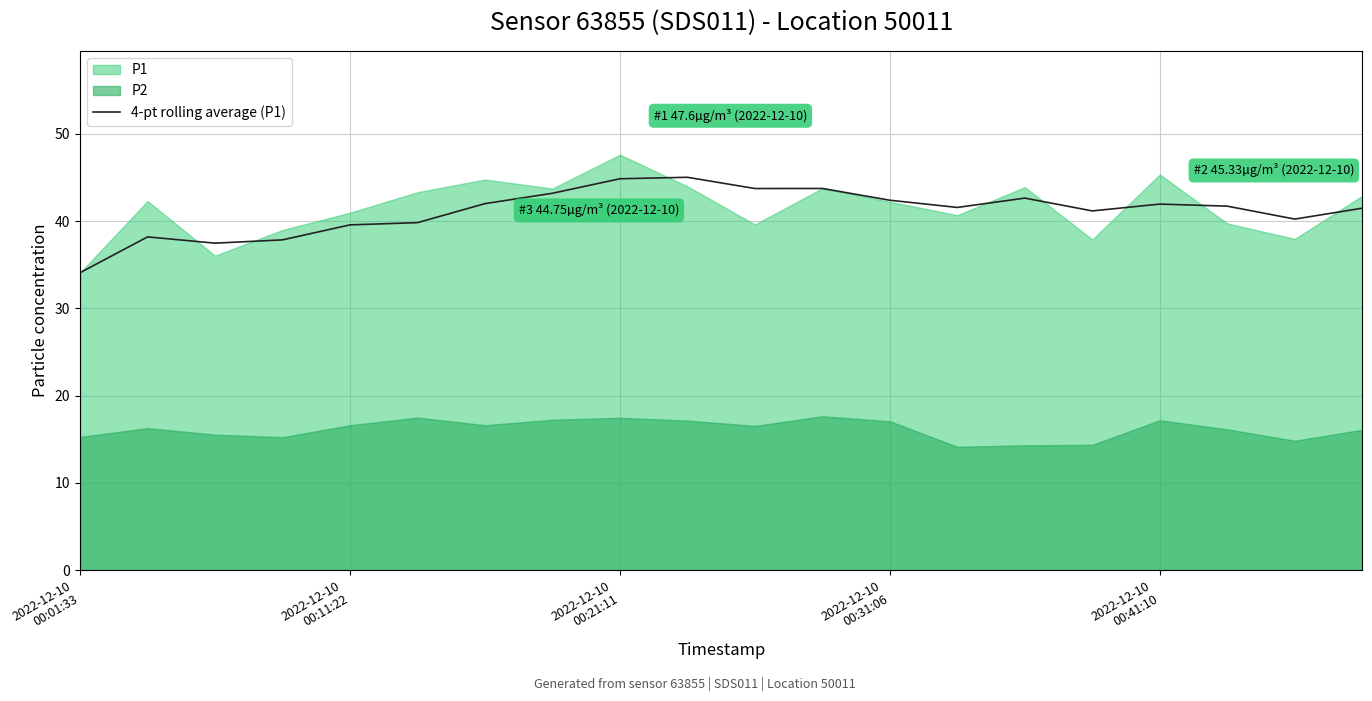

What is the maximum value for 4-pt rolling average (P1)?

45.0